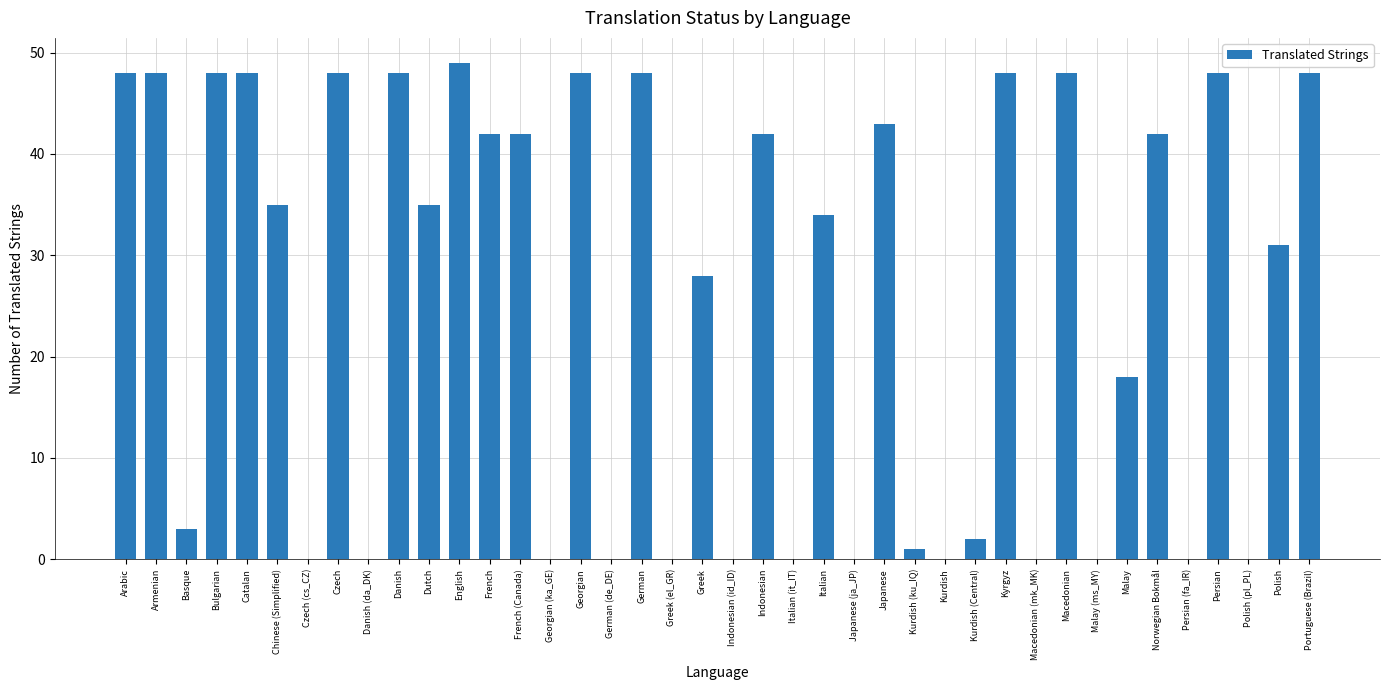

Reading left to right, transcribe all the data shown in this chart.

Arabic=48	Armenian=48	Basque=3	Bulgarian=48	Catalan=48	Chinese (Simplified)=35	Czech (cs_CZ)=0	Czech=48	Danish (da_DK)=0	Danish=48	Dutch=35	English=49	French=42	French (Canada)=42	Georgian (ka_GE)=0	Georgian=48	German (de_DE)=0	German=48	Greek (el_GR)=0	Greek=28	Indonesian (id_ID)=0	Indonesian=42	Italian (it_IT)=0	Italian=34	Japanese (ja_JP)=0	Japanese=43	Kurdish (ku_IQ)=1	Kurdish=0	Kurdish (Central)=2	Kyrgyz=48	Macedonian (mk_MK)=0	Macedonian=48	Malay (ms_MY)=0	Malay=18	Norwegian Bokmål=42	Persian (fa_IR)=0	Persian=48	Polish (pl_PL)=0	Polish=31	Portuguese (Brazil)=48